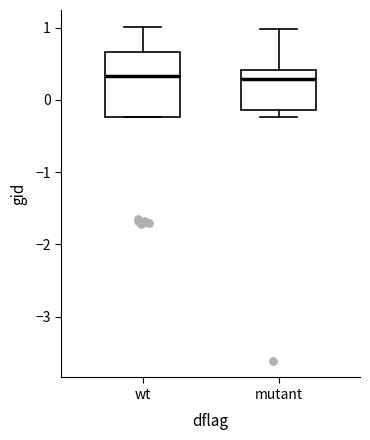

Reading left to right, read every box against the y-axis: the position of its median line, the range the box covers, and the ends of its whiskers. The values are not printed on the chart, so give them approximately, as read against the axis.

wt: median 0.3, box -0.2 to 0.7, whiskers -0.2 to 1.0
mutant: median 0.3, box -0.1 to 0.4, whiskers -0.2 to 1.0